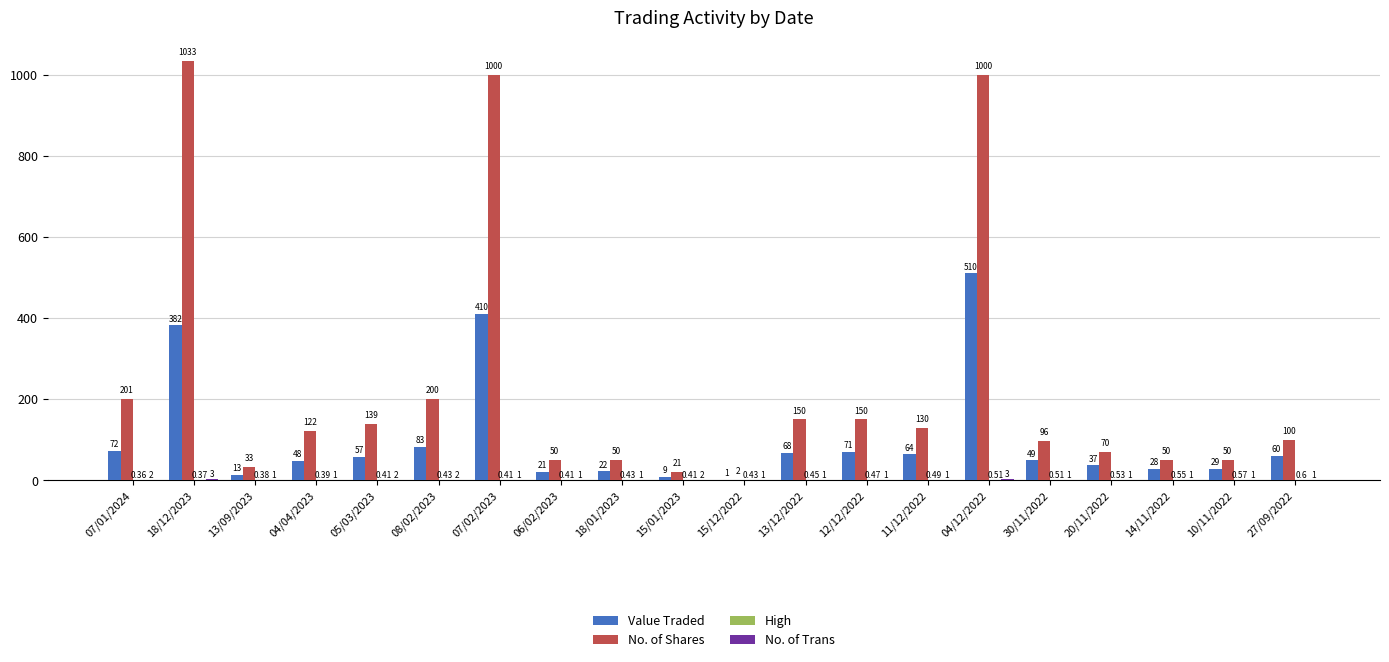

Between 08/02/2023 and 30/11/2022, which series saw the biggest shift?

No. of Shares